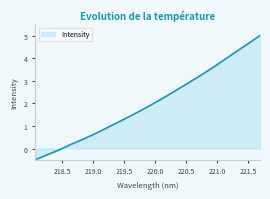

How many values are below 1?

7